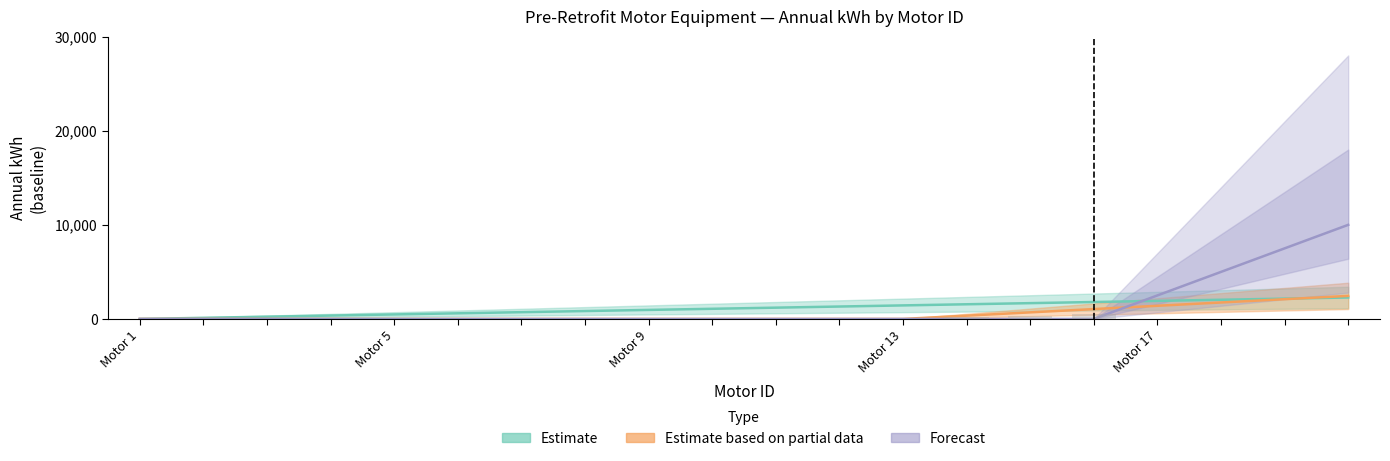

What is the sum of the Estimate based on partial data values at 9 and 14?

700